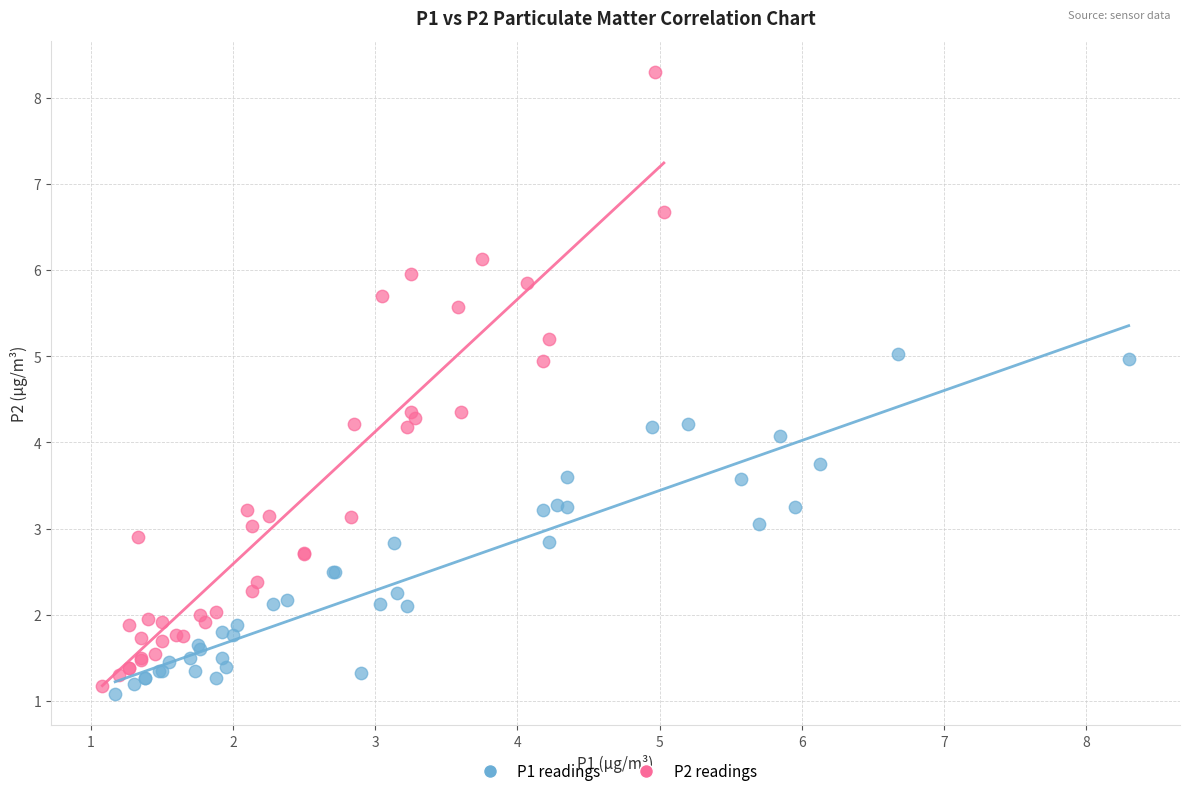

Which series has the widest spread of Y values?

P2 readings